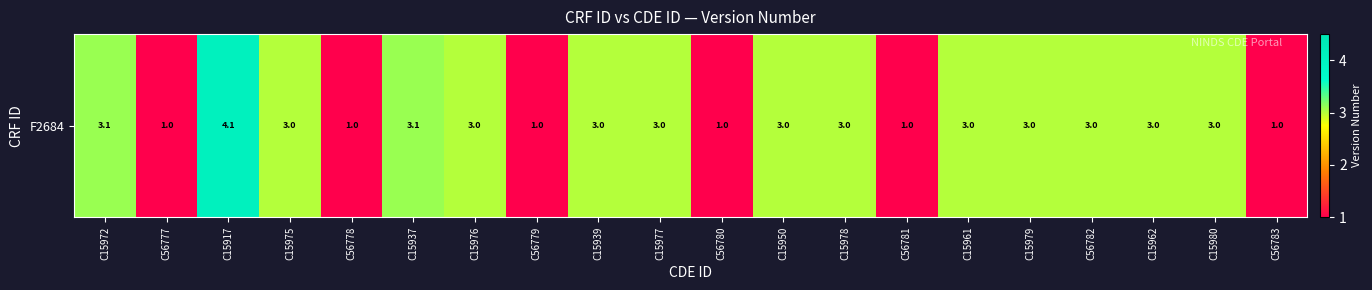

List the labels in order of value, largest first.

C15917, C15972, C15937, C15975, C15976, C15939, C15977, C15950, C15978, C15961, C15979, C56782, C15962, C15980, C56777, C56778, C56779, C56780, C56781, C56783